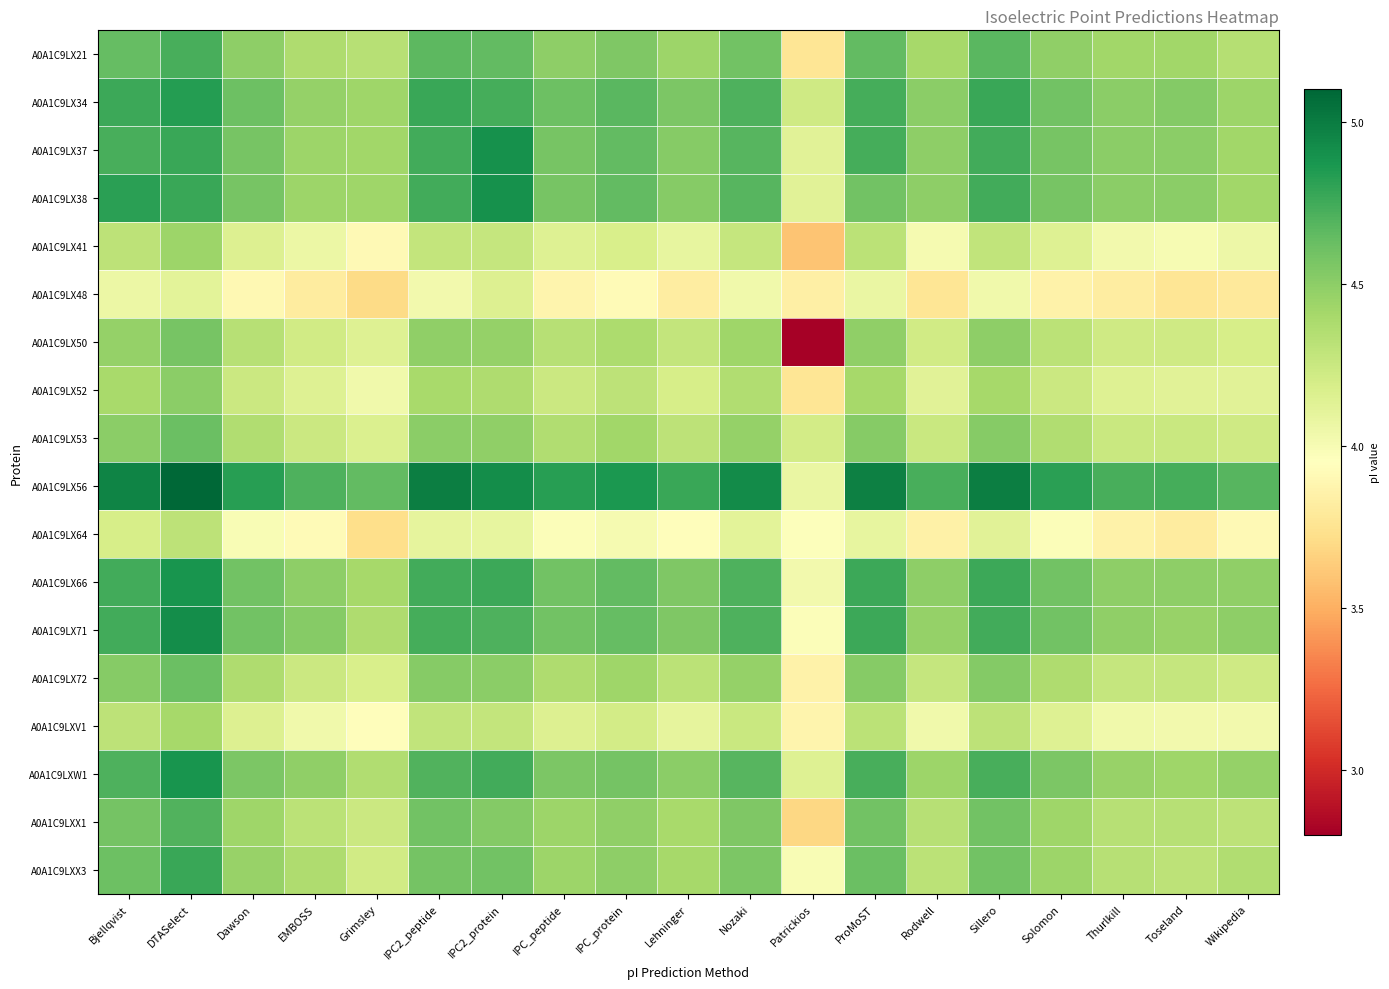

What is the total value across all series at ProMoST?

81.9